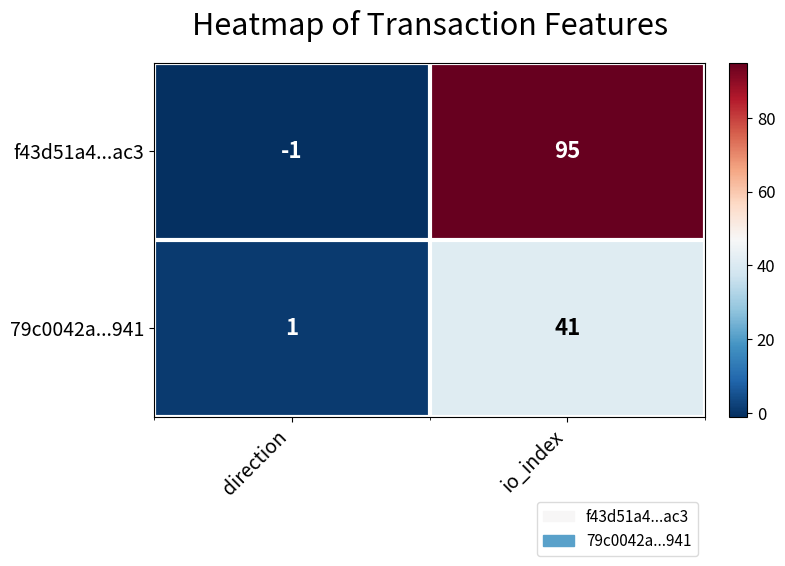

Which series has the widest spread of values?

f43d51a4...ac3